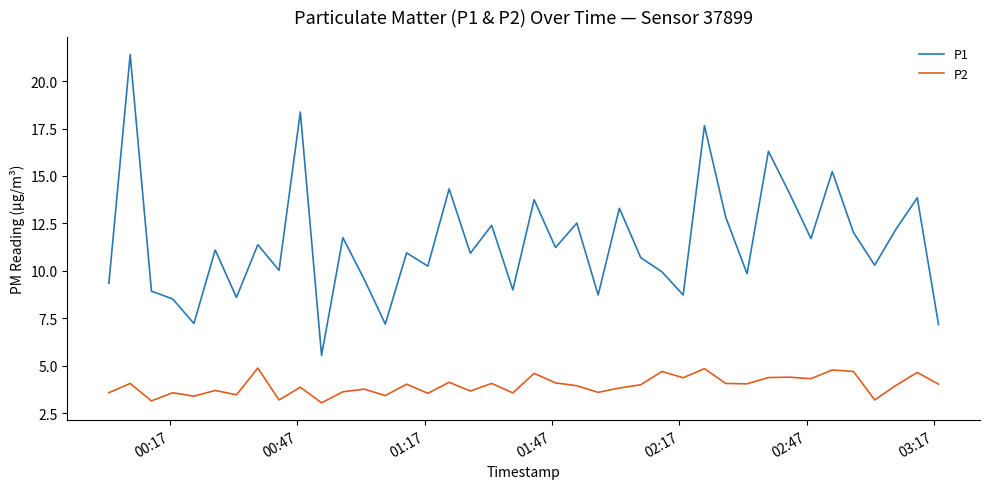

What is the maximum value shown in the chart?

21.4